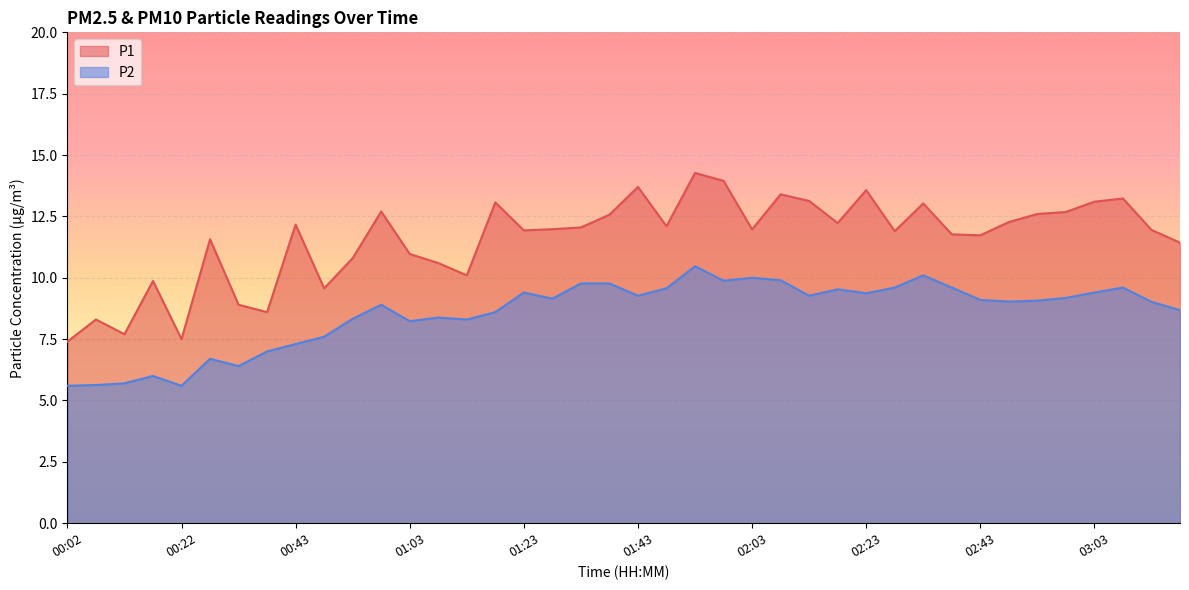

What is the maximum value for P1?

14.3